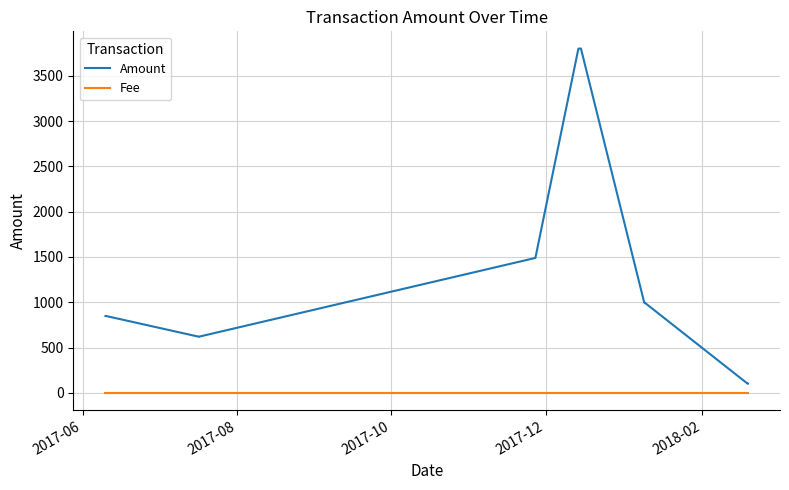

True or false: Amount has more than 2 points higher than both neighbors.

True